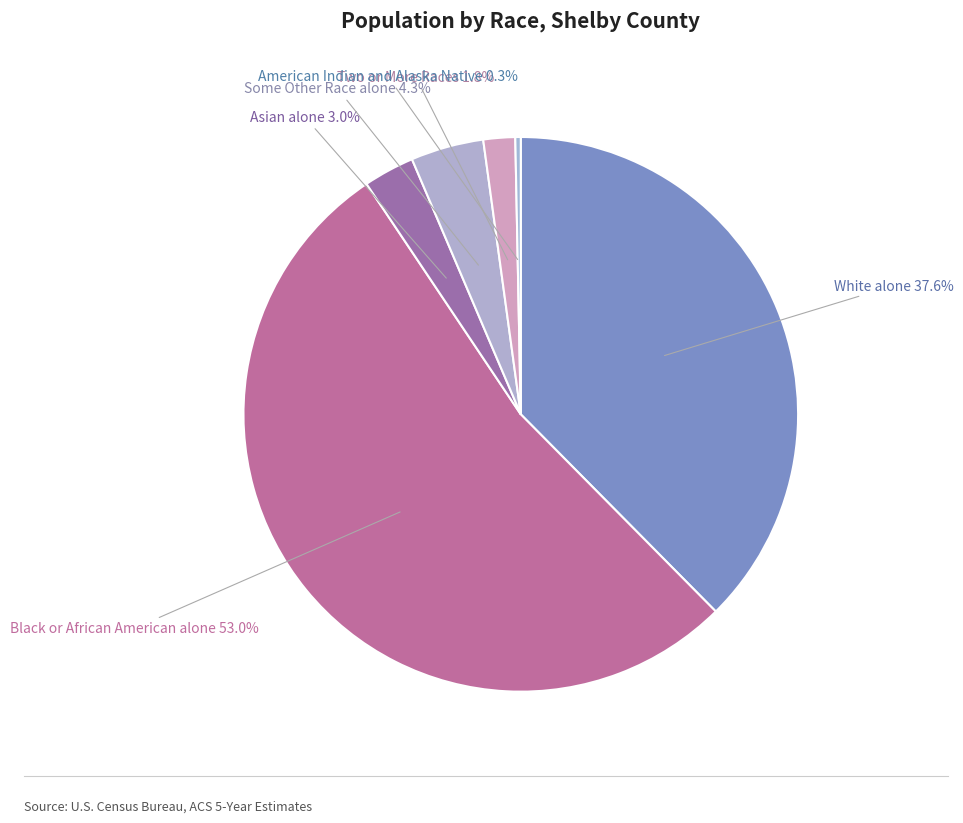

Does any single category account for the majority?

Yes